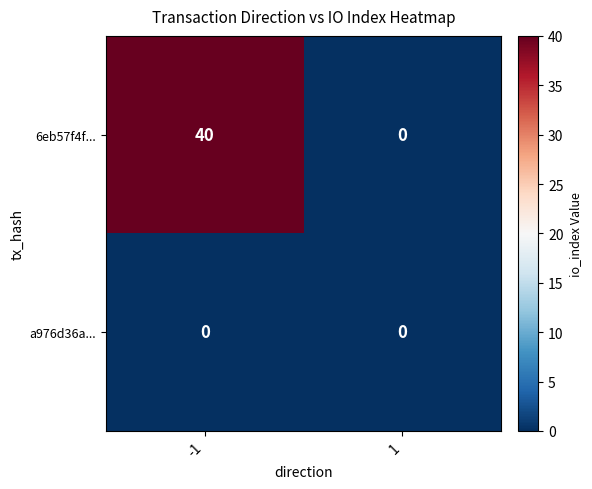

What is the average value of the 6eb57f4f... series?

20